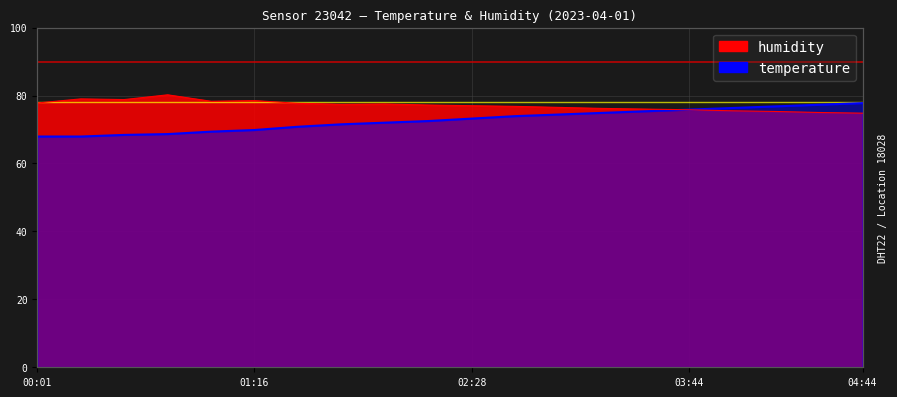

At which category is the sum across all series the highest?

04:44